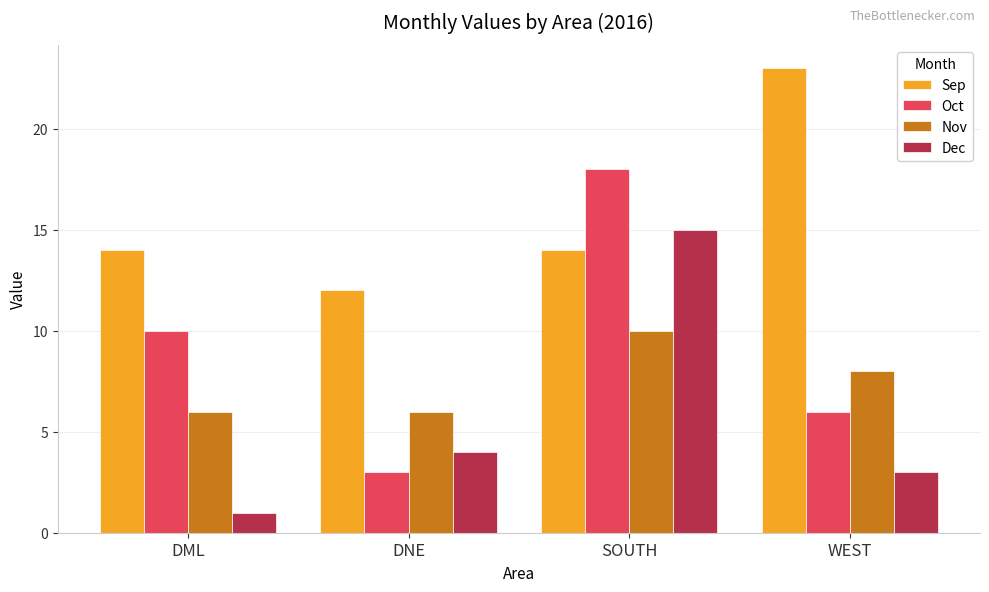

True or false: Nov has a value of 18 at SOUTH.

False